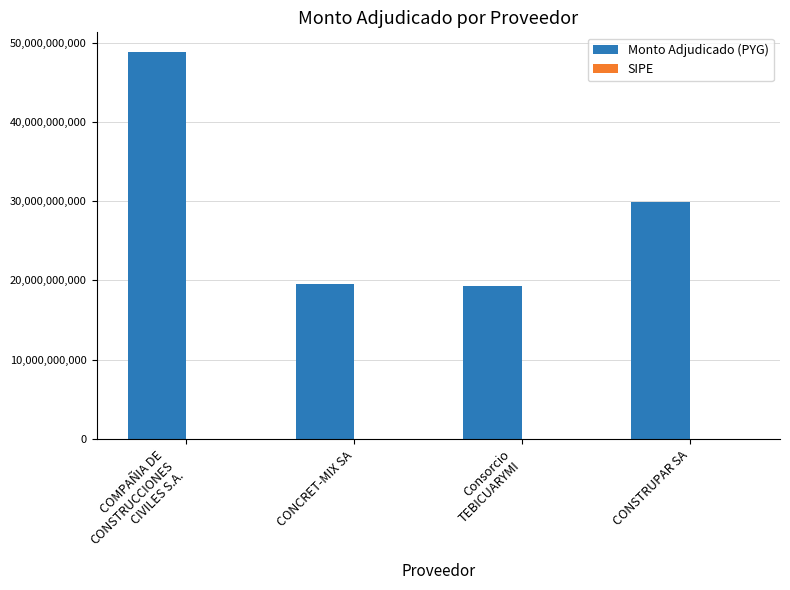

What is the greatest value displayed?

48840589160